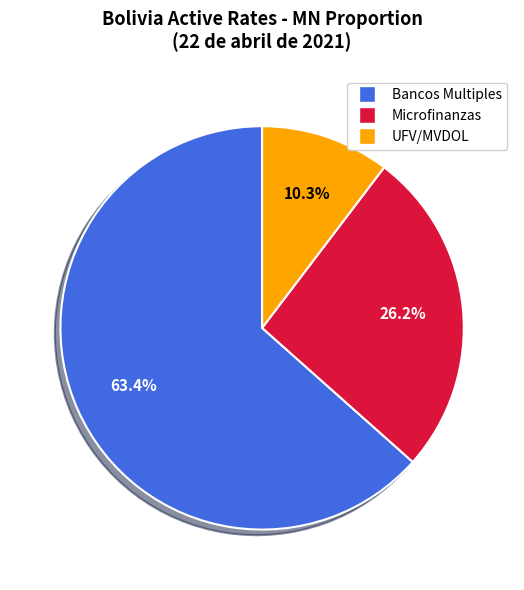

Is there a majority slice in this chart?

Yes